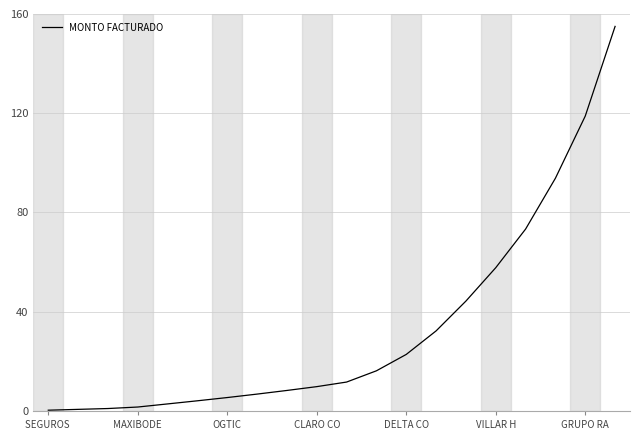

What is the maximum value shown in the chart?

155.0